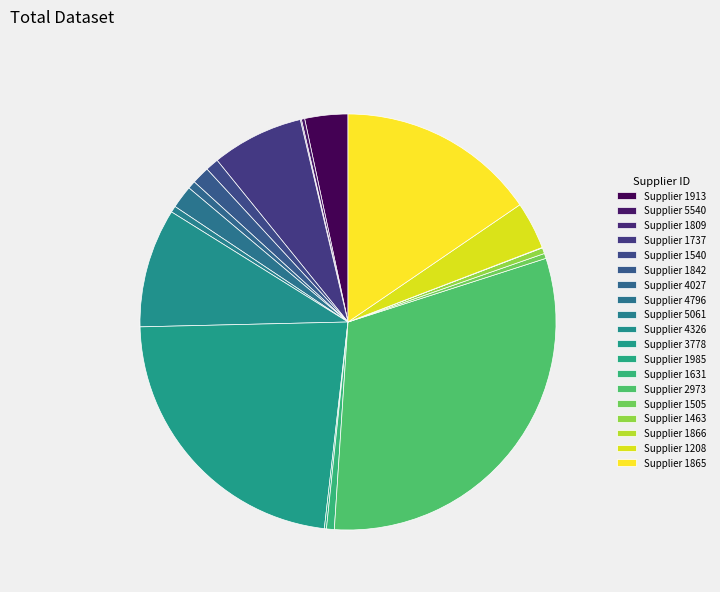

How many segments does this pie chart have?

19